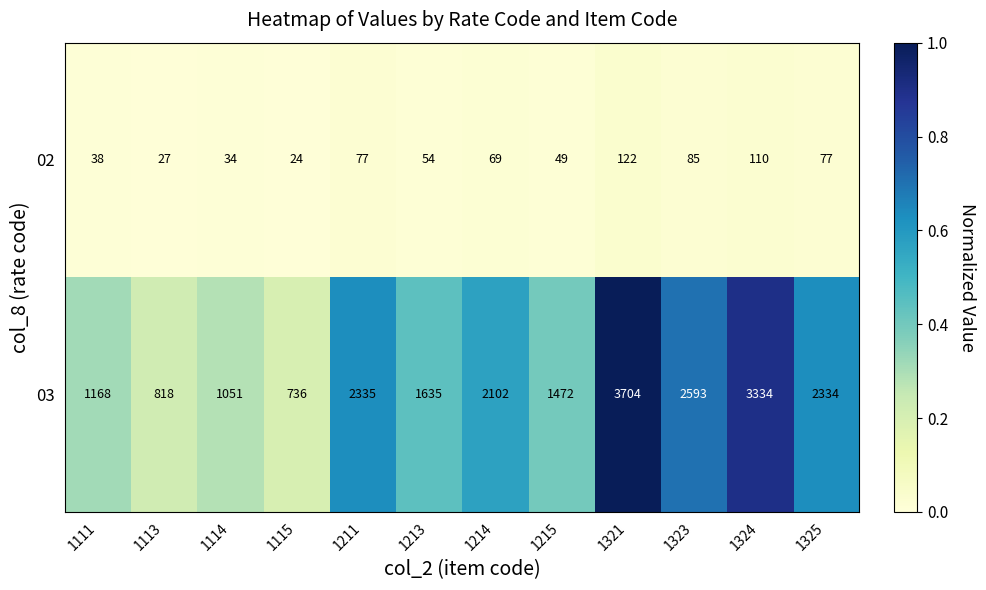

What is the total value across all series at 1321?

3826